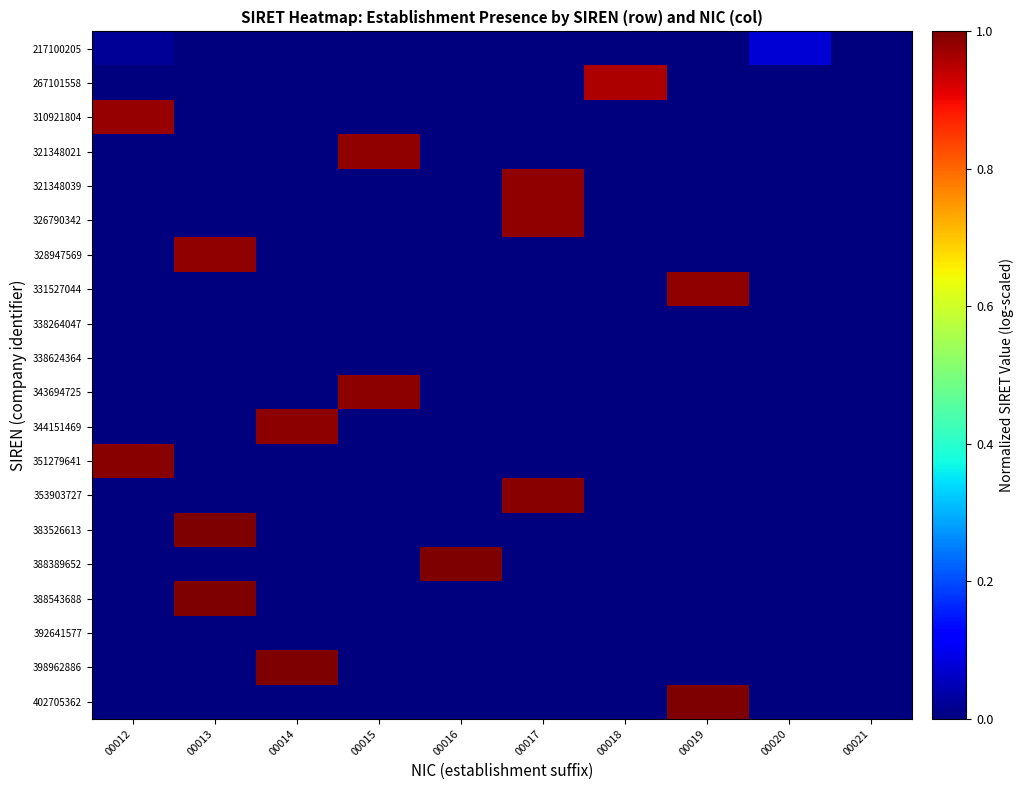

Reading left to right, transcribe all the data shown in this chart.

217100205: 00012=0.0	00013=0.0	00014=0.0	00015=0.0	00016=0.0	00017=0.0	00018=0.0	00019=0.0	00020=0.1	00021=0.0
267101558: 00012=0.0	00013=0.0	00014=0.0	00015=0.0	00016=0.0	00017=0.0	00018=1.0	00019=0.0	00020=0.0	00021=0.0
310921804: 00012=1.0	00013=0.0	00014=0.0	00015=0.0	00016=0.0	00017=0.0	00018=0.0	00019=0.0	00020=0.0	00021=0.0
321348021: 00012=0.0	00013=0.0	00014=0.0	00015=1.0	00016=0.0	00017=0.0	00018=0.0	00019=0.0	00020=0.0	00021=0.0
321348039: 00012=0.0	00013=0.0	00014=0.0	00015=0.0	00016=0.0	00017=1.0	00018=0.0	00019=0.0	00020=0.0	00021=0.0
326790342: 00012=0.0	00013=0.0	00014=0.0	00015=0.0	00016=0.0	00017=1.0	00018=0.0	00019=0.0	00020=0.0	00021=0.0
328947569: 00012=0.0	00013=1.0	00014=0.0	00015=0.0	00016=0.0	00017=0.0	00018=0.0	00019=0.0	00020=0.0	00021=0.0
331527044: 00012=0.0	00013=0.0	00014=0.0	00015=0.0	00016=0.0	00017=0.0	00018=0.0	00019=1.0	00020=0.0	00021=0.0
338264047: 00012=0.0	00013=0.0	00014=0.0	00015=0.0	00016=0.0	00017=0.0	00018=0.0	00019=0.0	00020=0.0	00021=0.0
338624364: 00012=0.0	00013=0.0	00014=0.0	00015=0.0	00016=0.0	00017=0.0	00018=0.0	00019=0.0	00020=0.0	00021=0.0
343694725: 00012=0.0	00013=0.0	00014=0.0	00015=1.0	00016=0.0	00017=0.0	00018=0.0	00019=0.0	00020=0.0	00021=0.0
344151469: 00012=0.0	00013=0.0	00014=1.0	00015=0.0	00016=0.0	00017=0.0	00018=0.0	00019=0.0	00020=0.0	00021=0.0
351279641: 00012=1.0	00013=0.0	00014=0.0	00015=0.0	00016=0.0	00017=0.0	00018=0.0	00019=0.0	00020=0.0	00021=0.0
353903727: 00012=0.0	00013=0.0	00014=0.0	00015=0.0	00016=0.0	00017=1.0	00018=0.0	00019=0.0	00020=0.0	00021=0.0
383526613: 00012=0.0	00013=1.0	00014=0.0	00015=0.0	00016=0.0	00017=0.0	00018=0.0	00019=0.0	00020=0.0	00021=0.0
388389652: 00012=0.0	00013=0.0	00014=0.0	00015=0.0	00016=1.0	00017=0.0	00018=0.0	00019=0.0	00020=0.0	00021=0.0
388543688: 00012=0.0	00013=1.0	00014=0.0	00015=0.0	00016=0.0	00017=0.0	00018=0.0	00019=0.0	00020=0.0	00021=0.0
392641577: 00012=0.0	00013=0.0	00014=0.0	00015=0.0	00016=0.0	00017=0.0	00018=0.0	00019=0.0	00020=0.0	00021=0.0
398962886: 00012=0.0	00013=0.0	00014=1.0	00015=0.0	00016=0.0	00017=0.0	00018=0.0	00019=0.0	00020=0.0	00021=0.0
402705362: 00012=0.0	00013=0.0	00014=0.0	00015=0.0	00016=0.0	00017=0.0	00018=0.0	00019=1.0	00020=0.0	00021=0.0